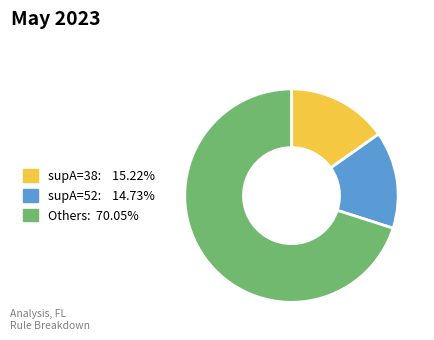

Is there any slice that represents more than half of the pie?

Yes